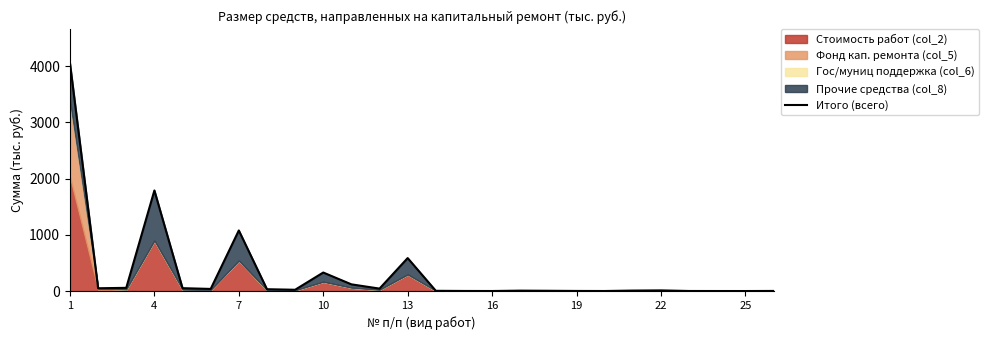

Is it true that the value at 17 is 4.6?

True